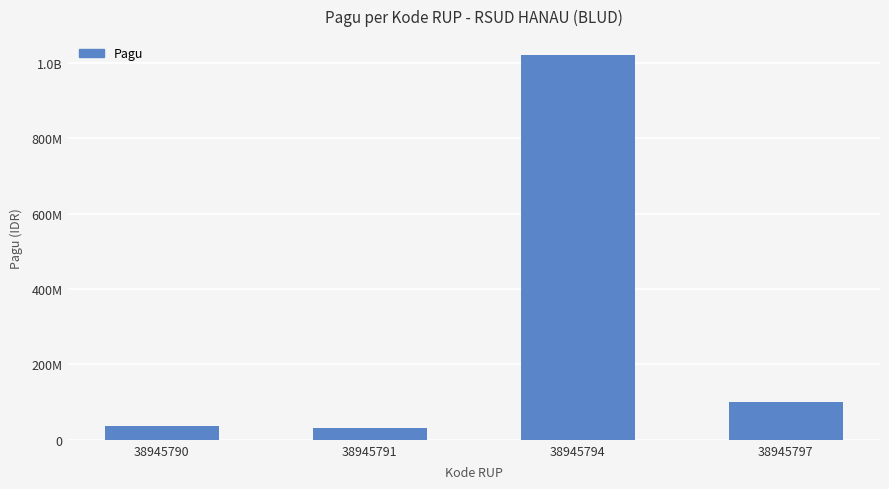

Are the bars horizontal?

No